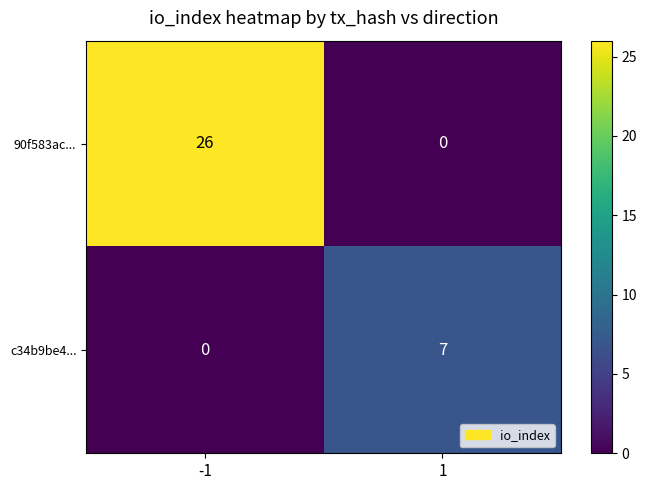

Reading right to left, list all the values displayed in this chart.

90f583ac...: 0	26
c34b9be4...: 7	0